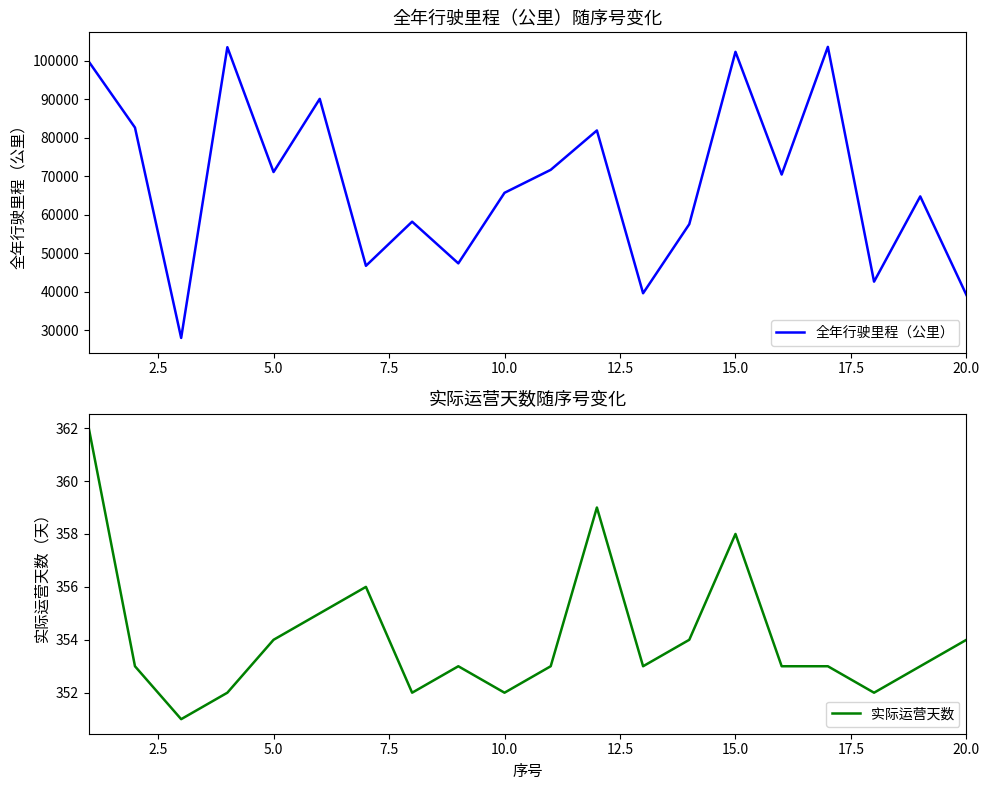

Which series has the largest range (max minus min)?

全年行驶里程（公里）